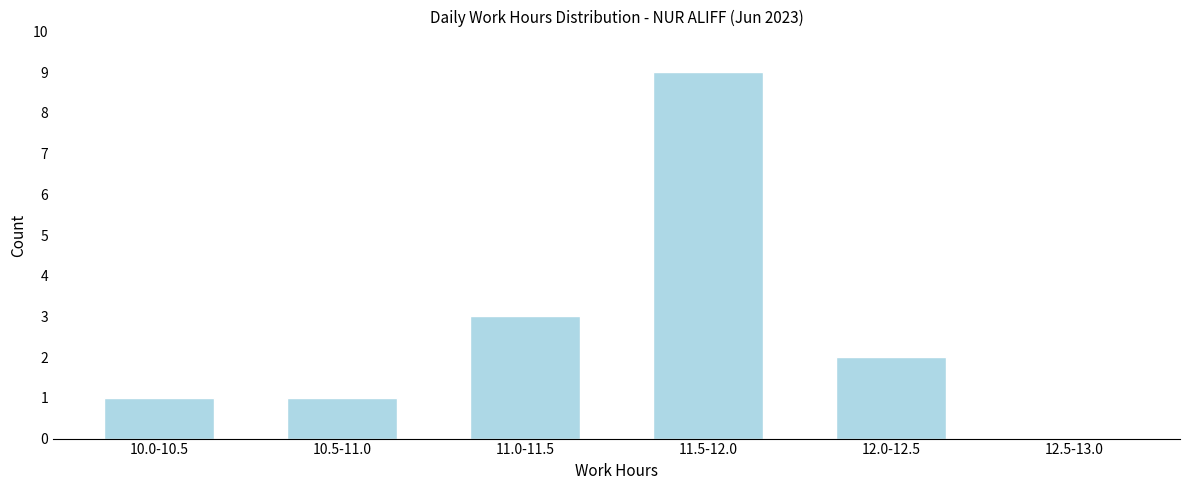

Reading left to right, what are all the values shown in this chart?

10.0-10.5=1	10.5-11.0=1	11.0-11.5=3	11.5-12.0=9	12.0-12.5=2	12.5-13.0=0